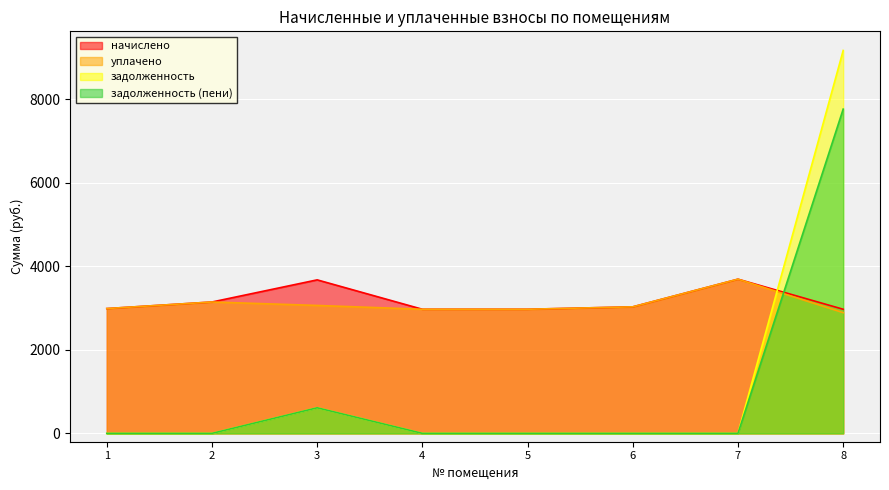

Rank the series by their maximum value, from lowest to highest.

начислено, уплачено, задолженность (пени), задолженность